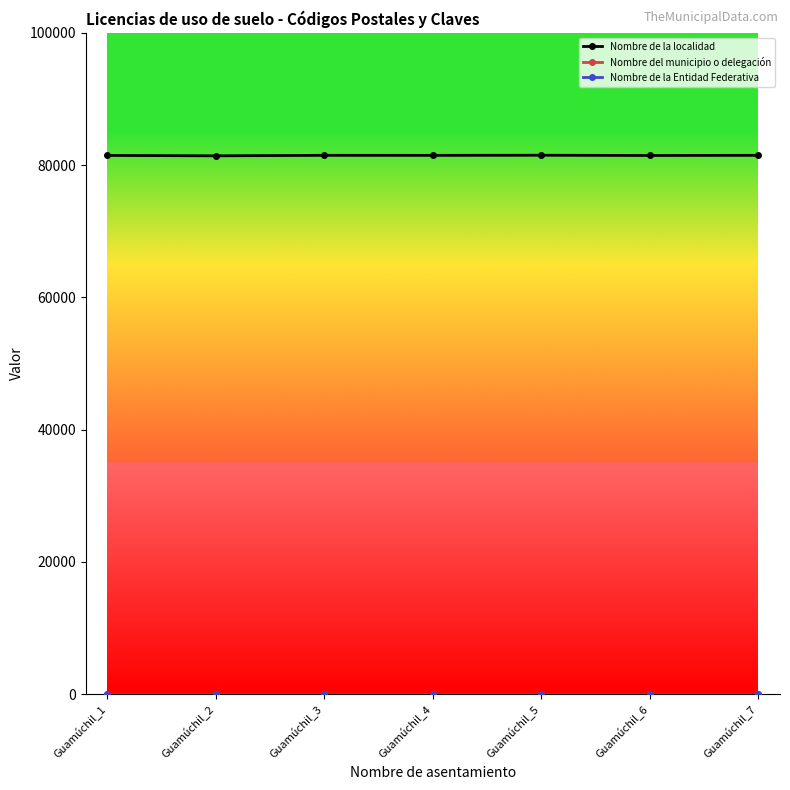

Which series has the largest range (max minus min)?

Nombre de la localidad